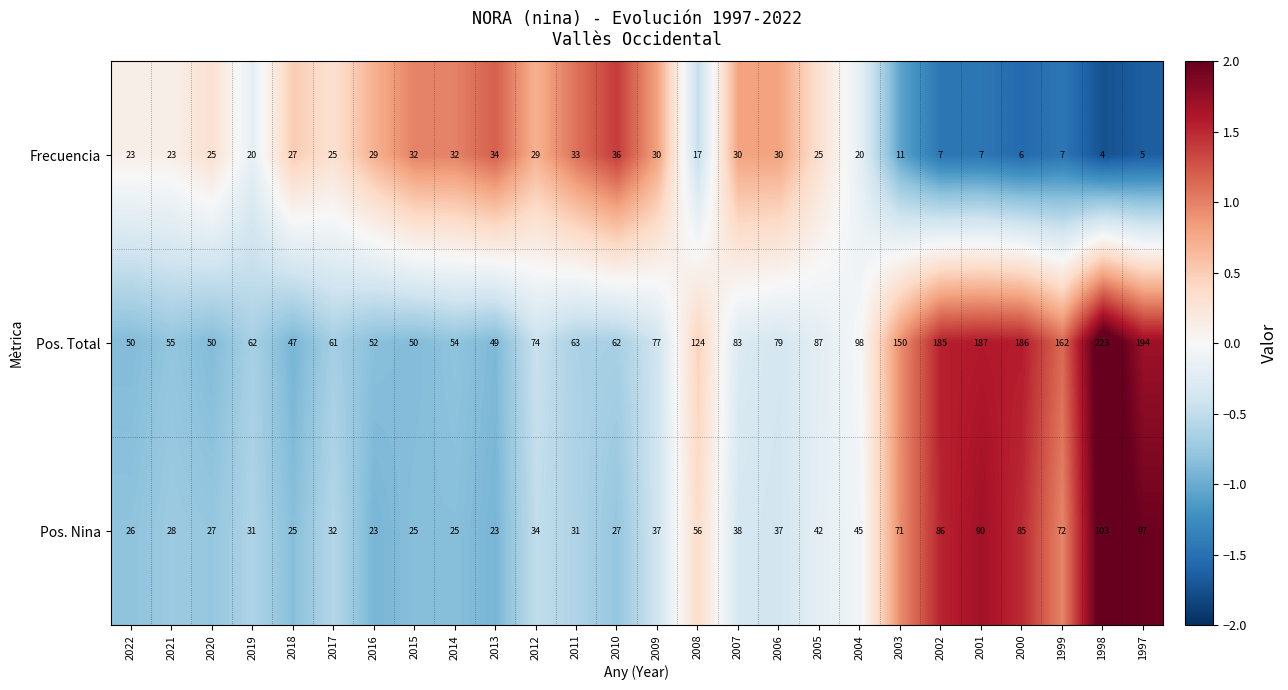

The Frecuencia series shows 6 at 2000. True or false?

True